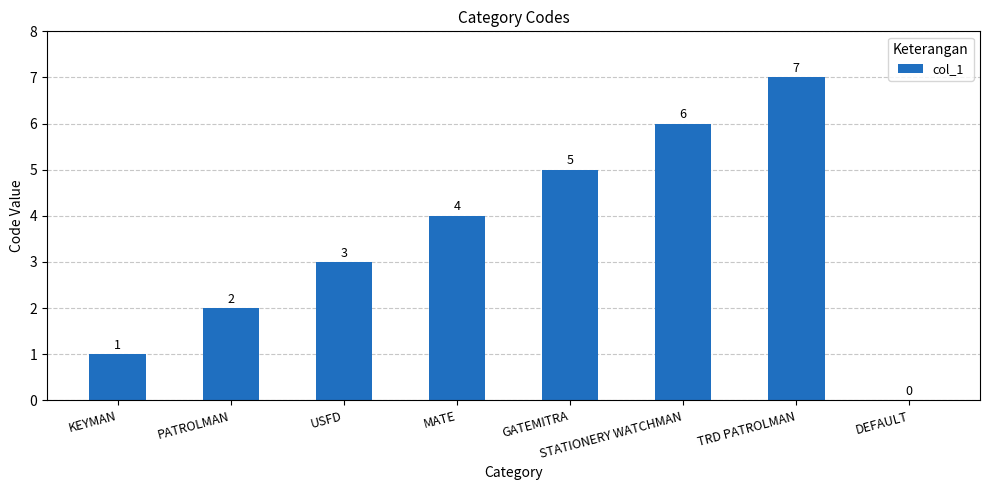

How many data points does each series have?

8